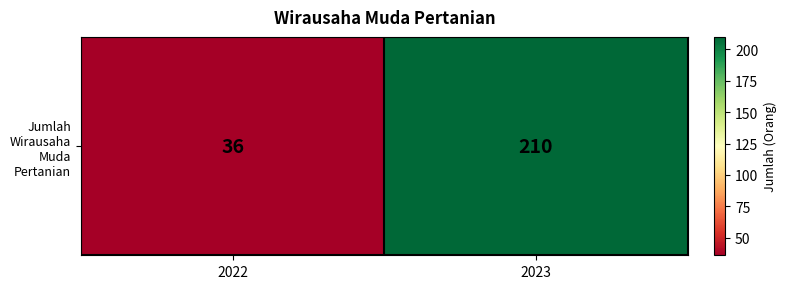

The value at 2022 is 22. True or false?

False